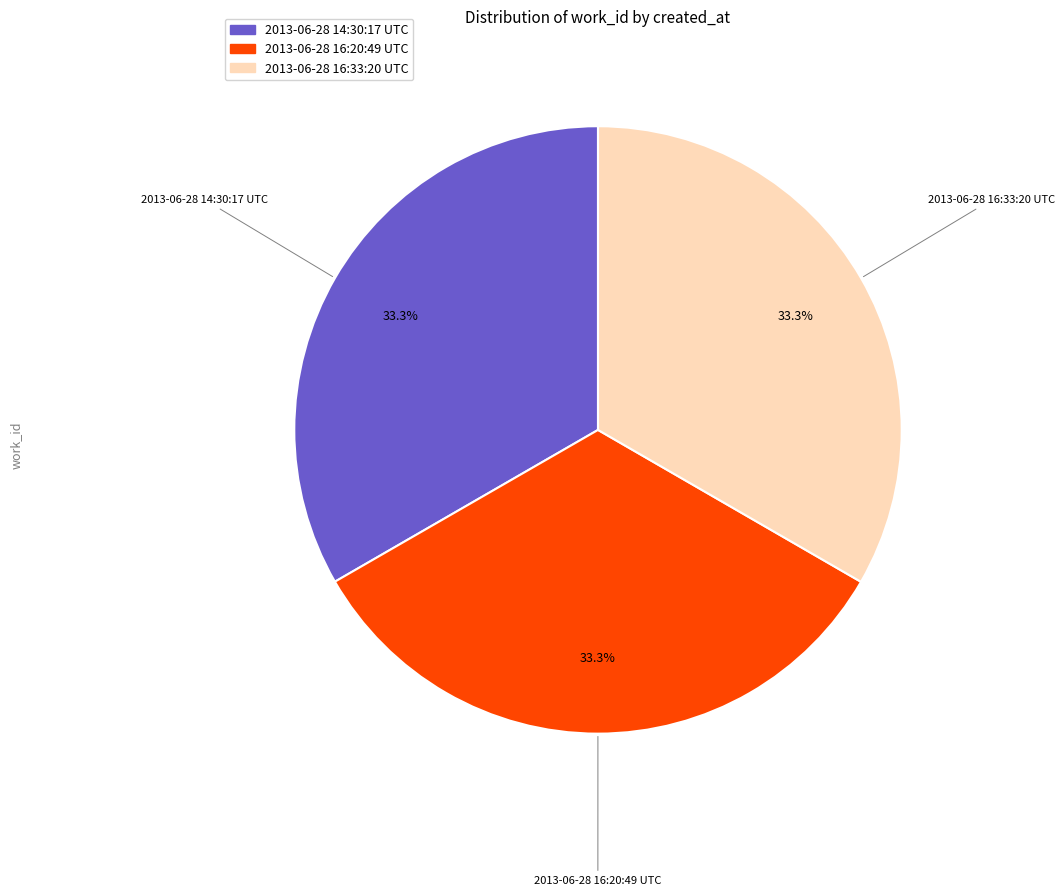

Is the sum of 2013-06-28 14:30:17 UTC and 2013-06-28 16:33:20 UTC greater than half?

Yes